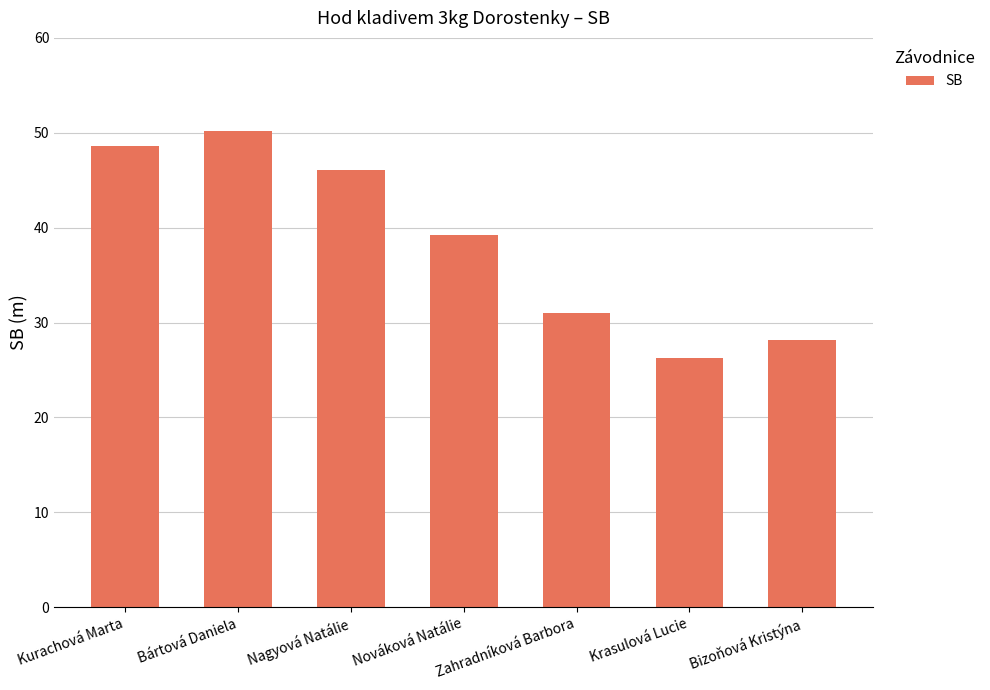

True or false: the data shows 28.2 at Bizoňová Kristýna.

True